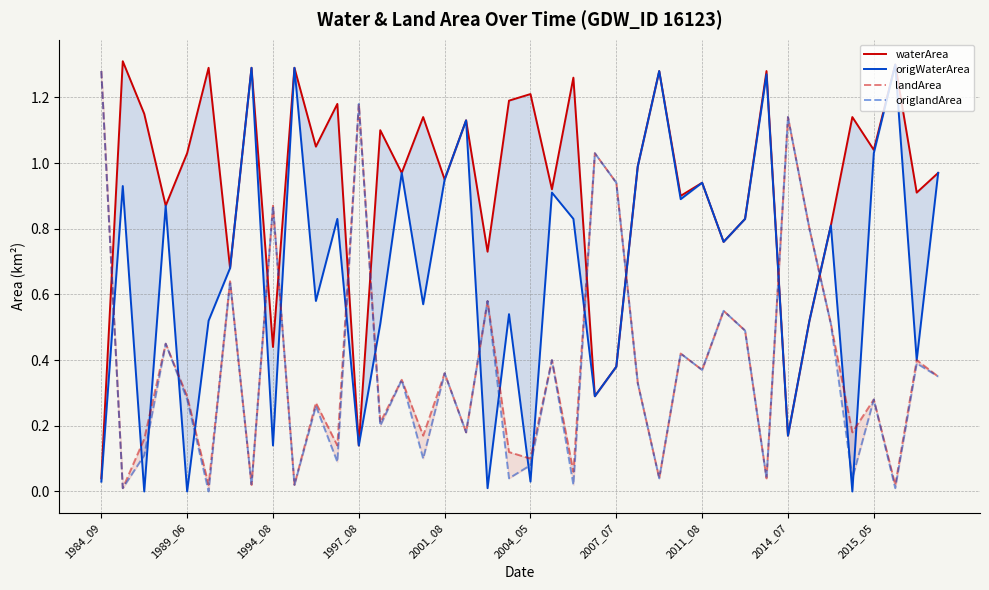

What is the difference between the second highest and second lowest values in the waterArea series?

1.2